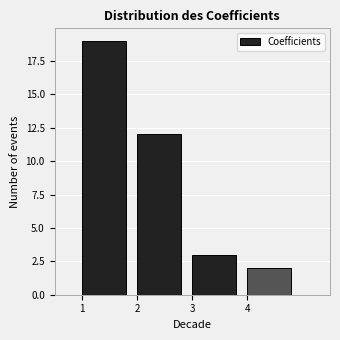

Reading left to right, list every bar in this chart as the range it spans on the x-axis followed by its height. The values are not printed on the chart, so give them approximately, as read against the axis.

1 to 2: 19
2 to 3: 12
3 to 4: 3
4 to 5: 2